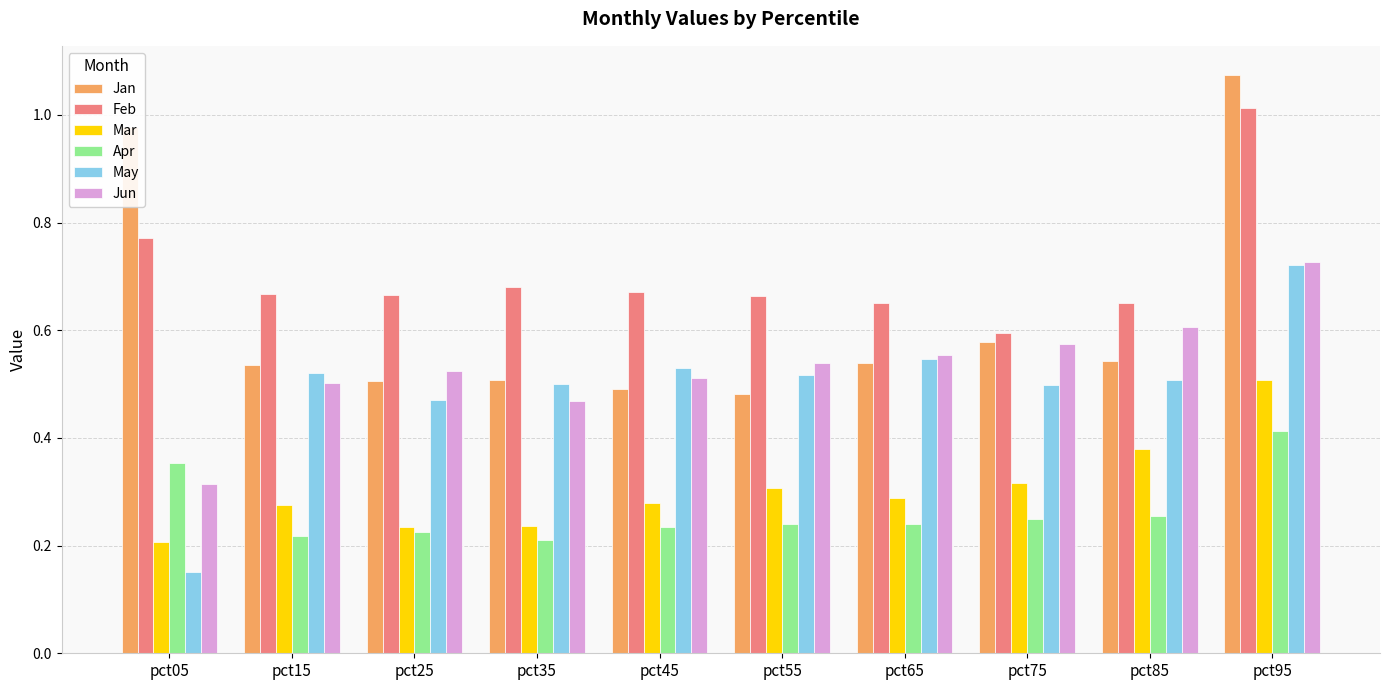

At which category is the sum across all series the highest?

pct95